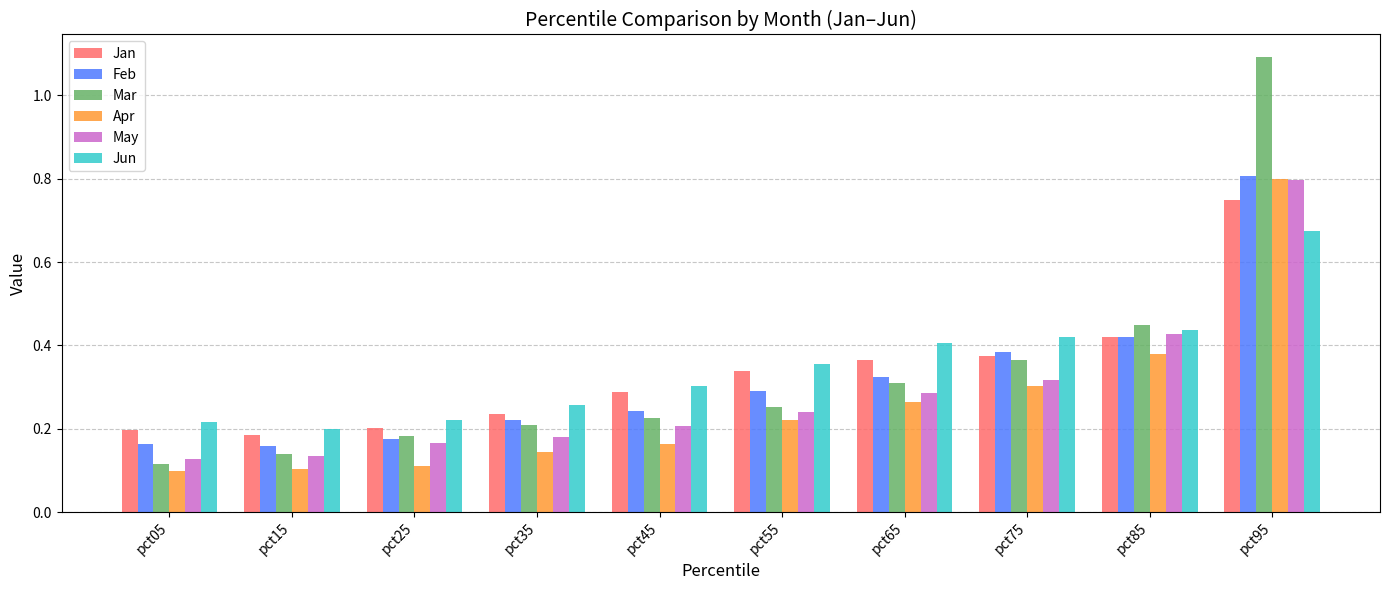

At how many categories does at least one series exceed 0?

10